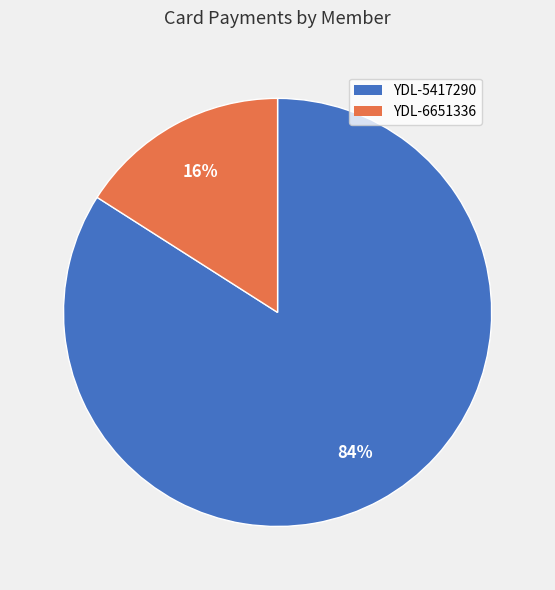

The YDL-6651336 slice represents 16% of the pie. True or false?

True